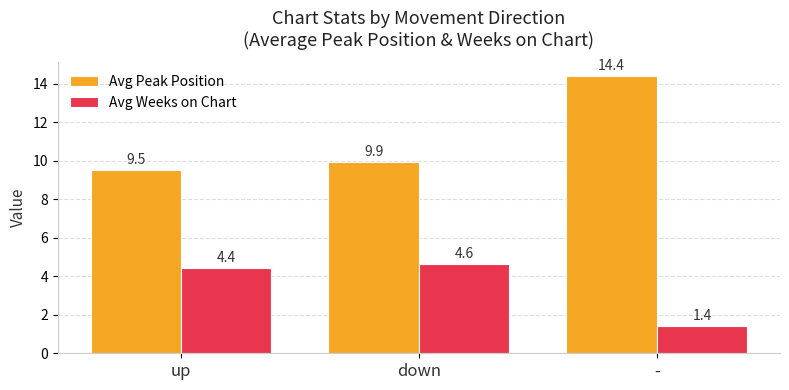

List the series in order of their peak value, lowest first.

Avg Weeks on Chart, Avg Peak Position